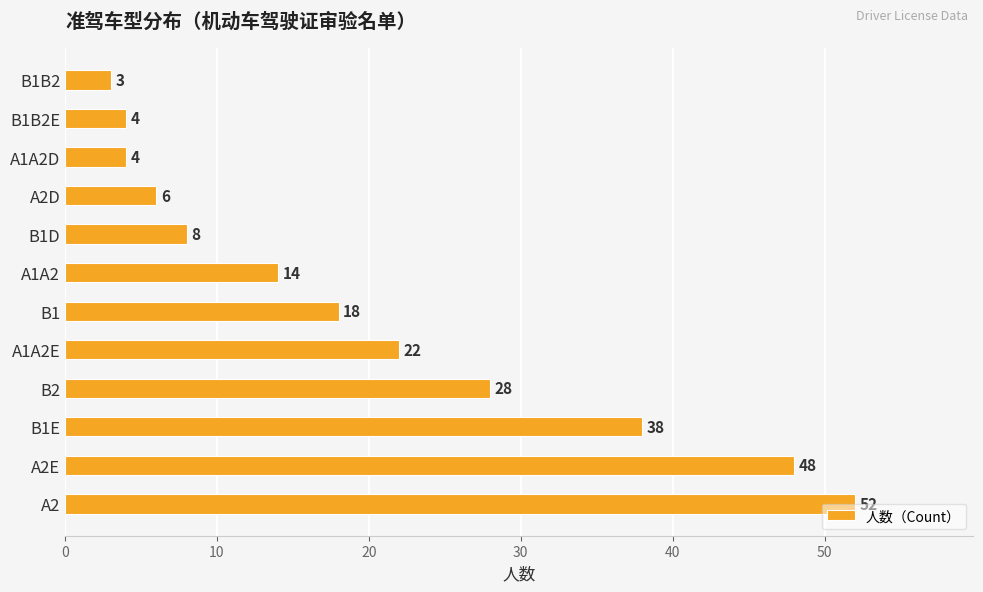

What is the ratio of the value at A2 to the value at B2?

1.9